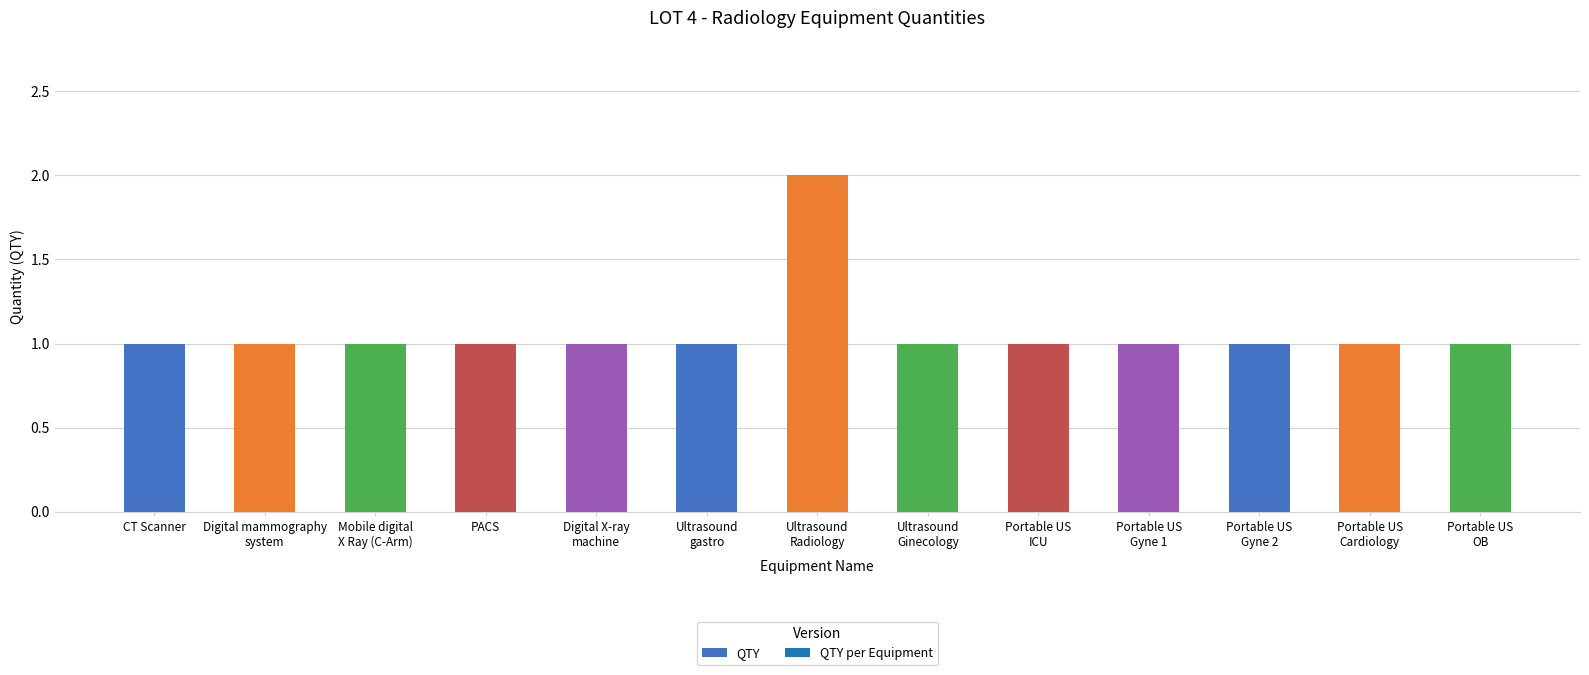

What position from the right is Digital mammography
system?

12